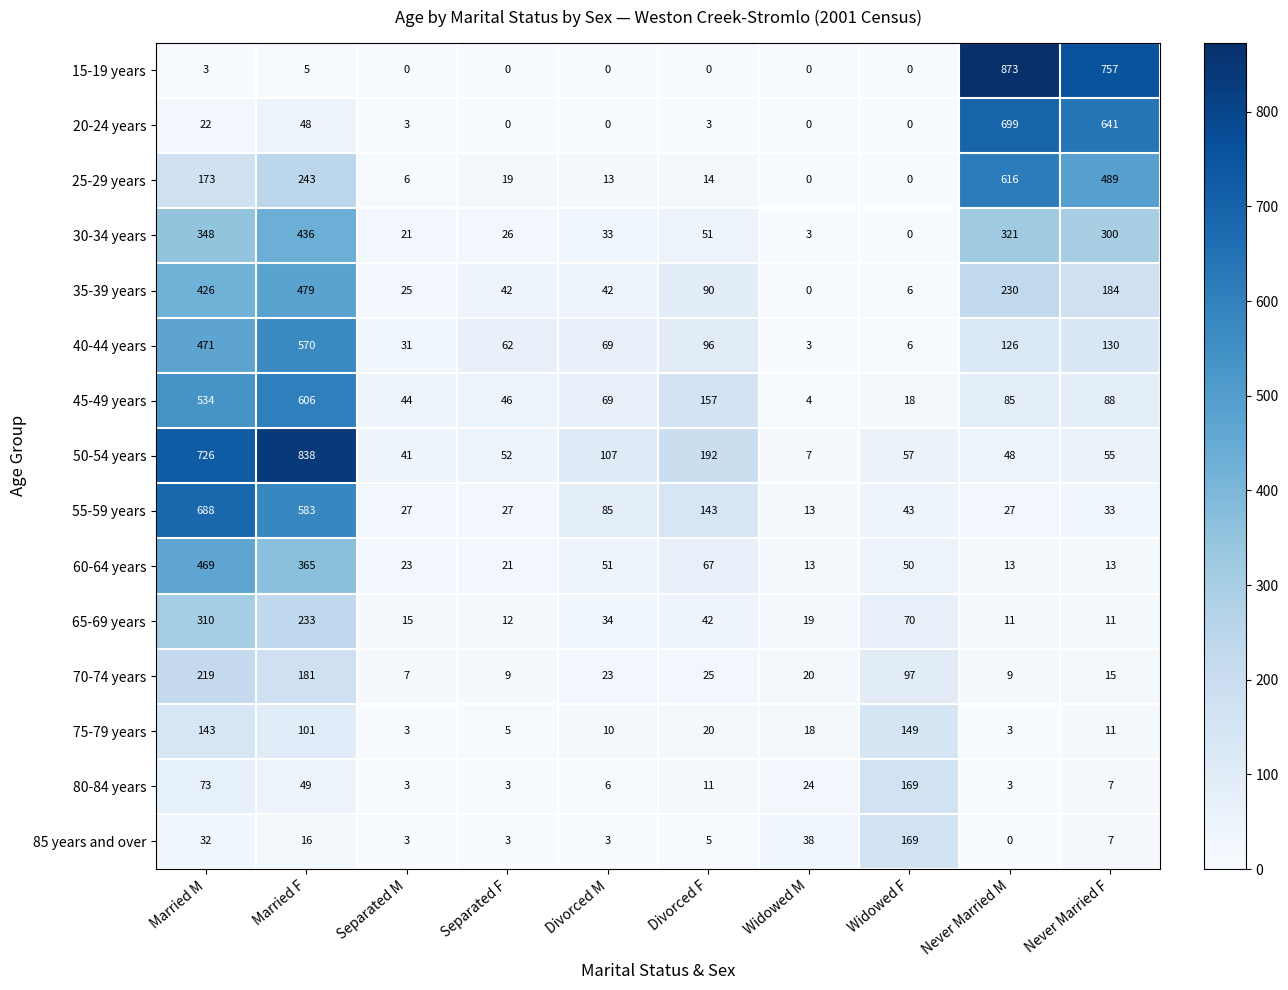

Is it true that 35-39 years equals 90 at Divorced F?

True